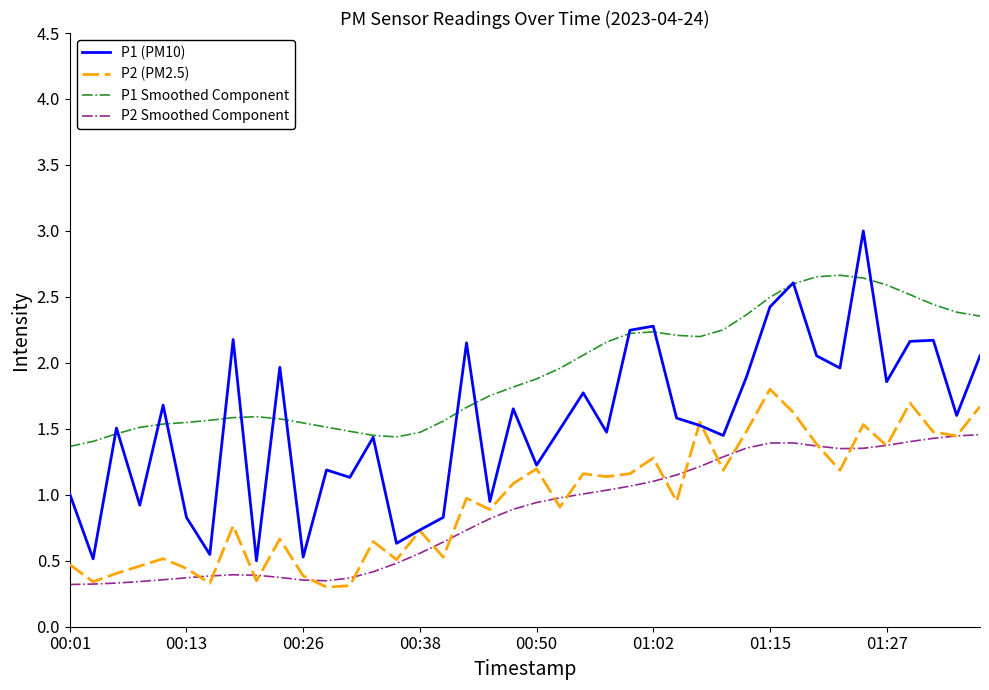

Rank the series by their maximum value, from highest to lowest.

P1 (PM10), P1 Smoothed Component, P2 (PM2.5), P2 Smoothed Component